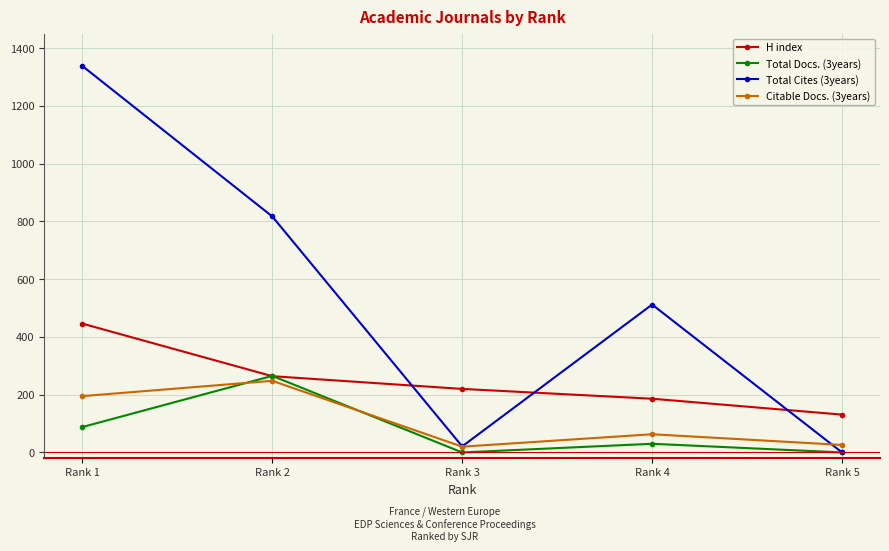

How many H index values are between 186 and 264?

3